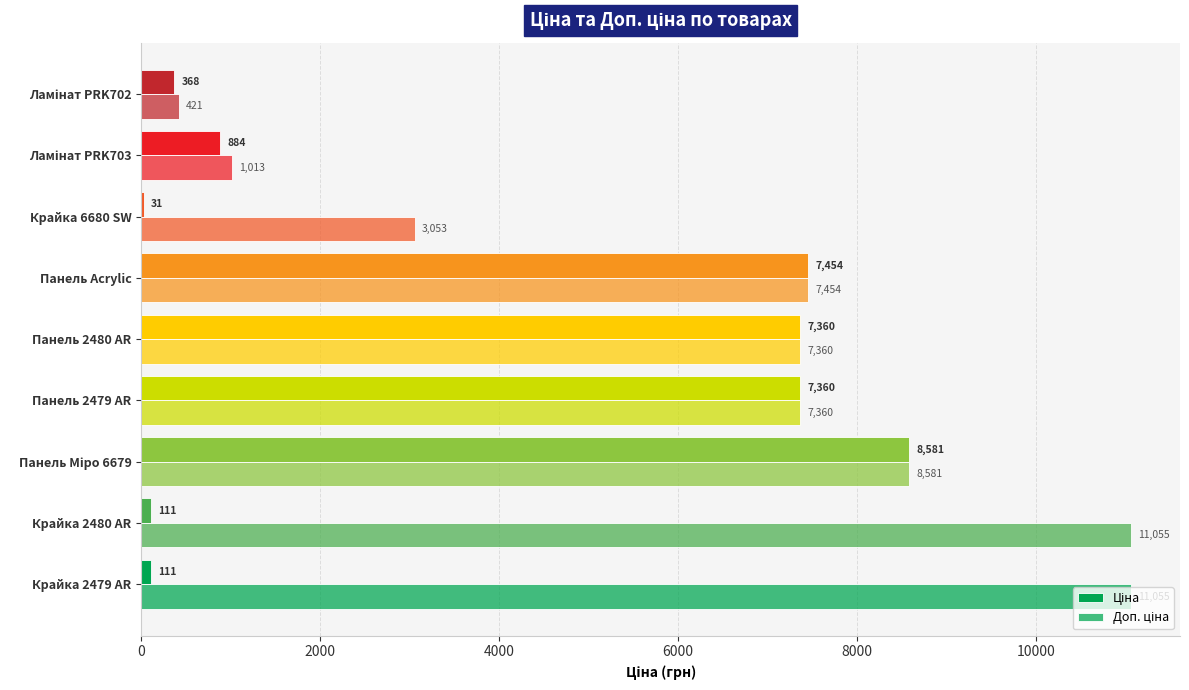

How many distinct data groups are displayed?

2